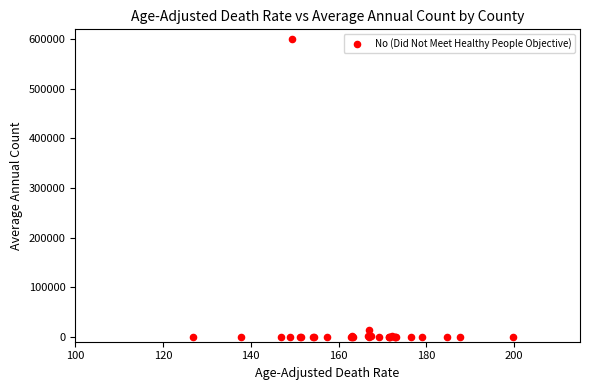

What Y value in the scatter plot is closest to 299890?

13509